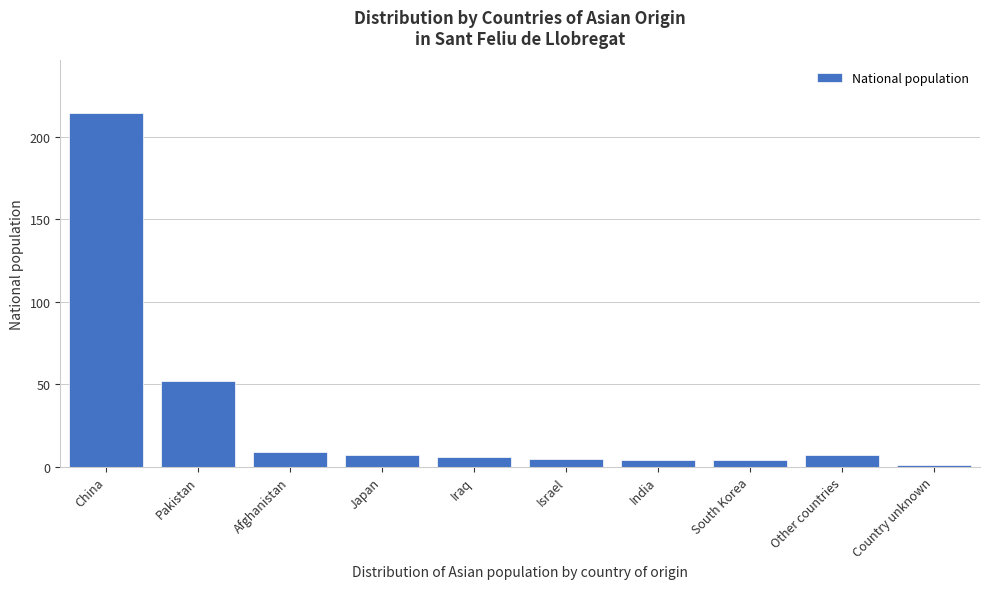

Reading left to right, list all the values displayed in this chart.

214	52	9	7	6	5	4	4	7	1